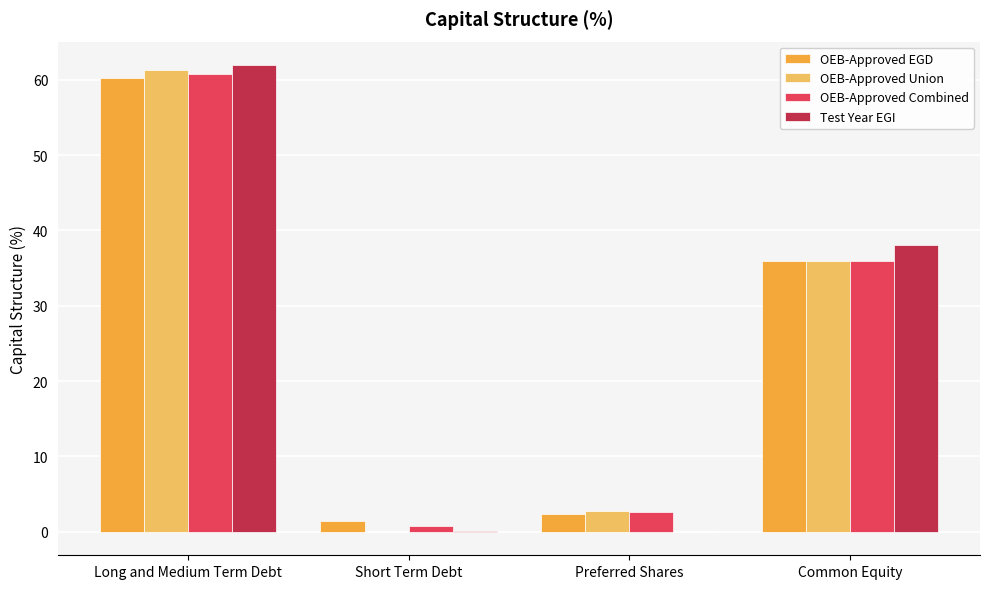

What is the greatest value displayed?

62.0